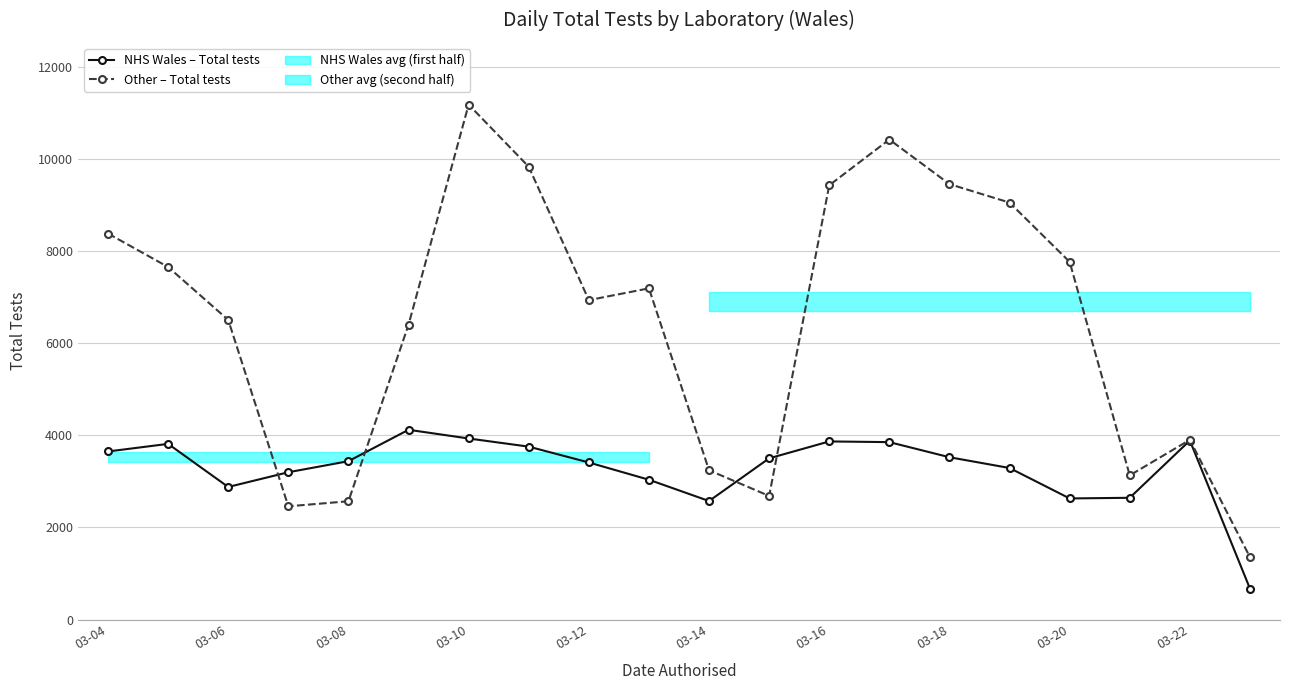

True or false: Other – Total tests has more than 0 interior local peaks.

True